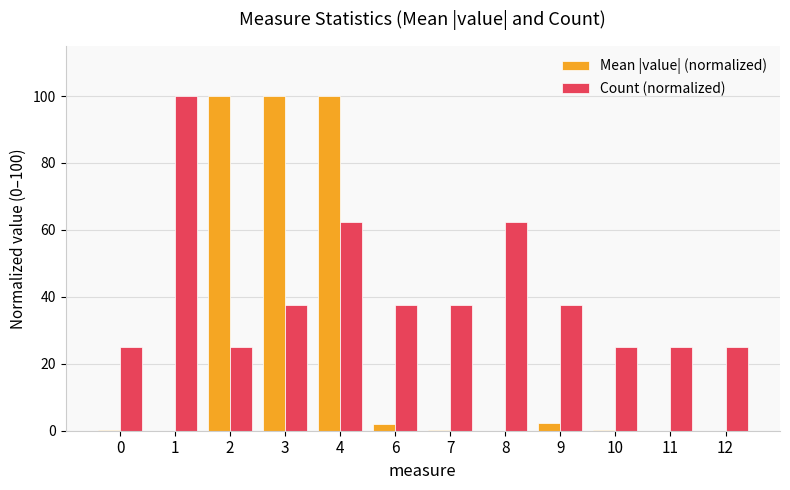

How many distinct data groups are displayed?

2